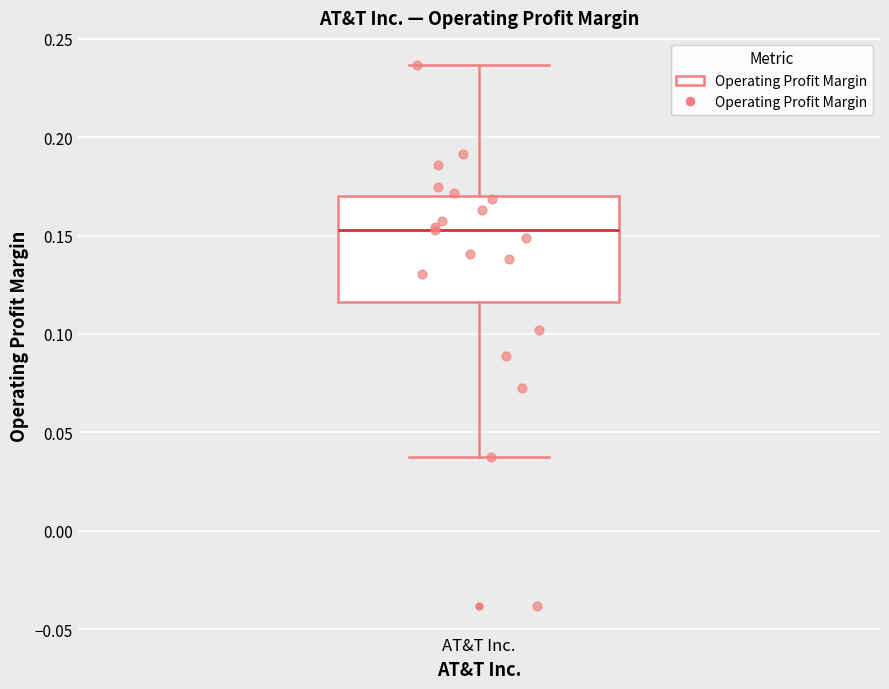

Where is the lower edge of the box for AT&T Inc. on the y-axis? The values are not printed on the chart, so give them approximately, as read against the axis.

0.115